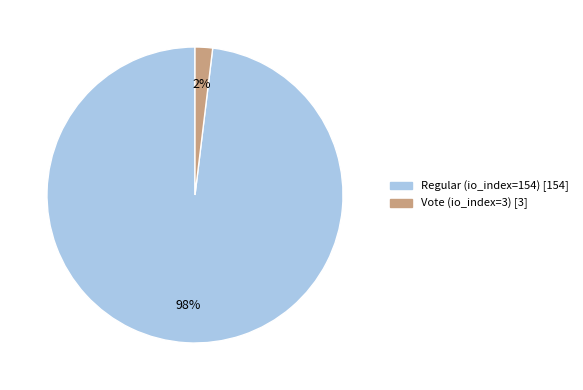

What is the smallest slice in the pie chart?

Vote (io_index=3)